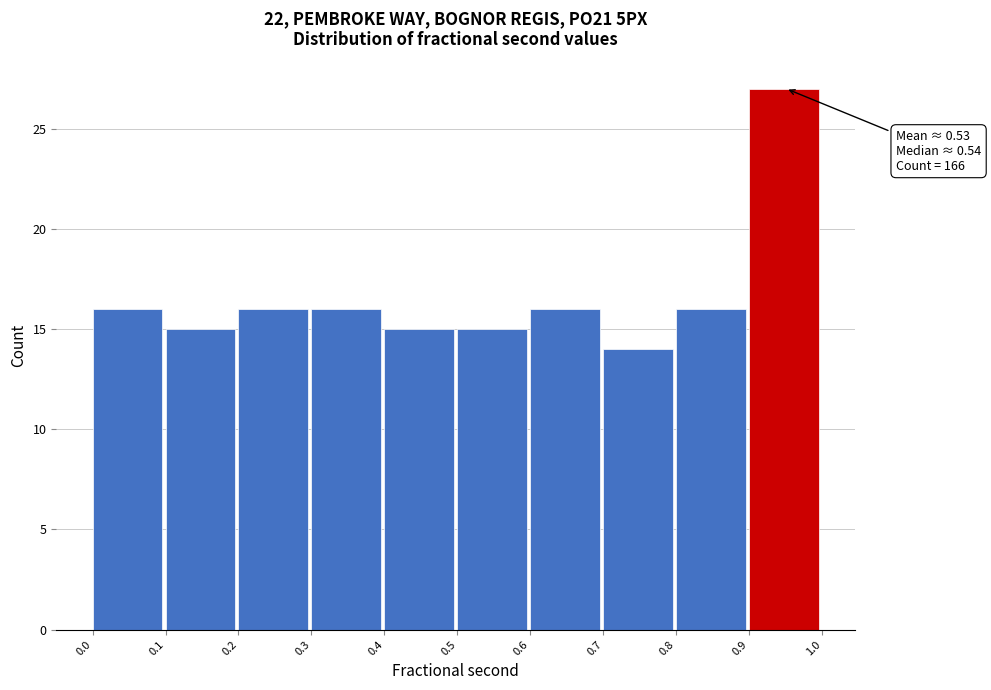

Over which range of the x-axis is the bar tallest?

0.9 to 1.0